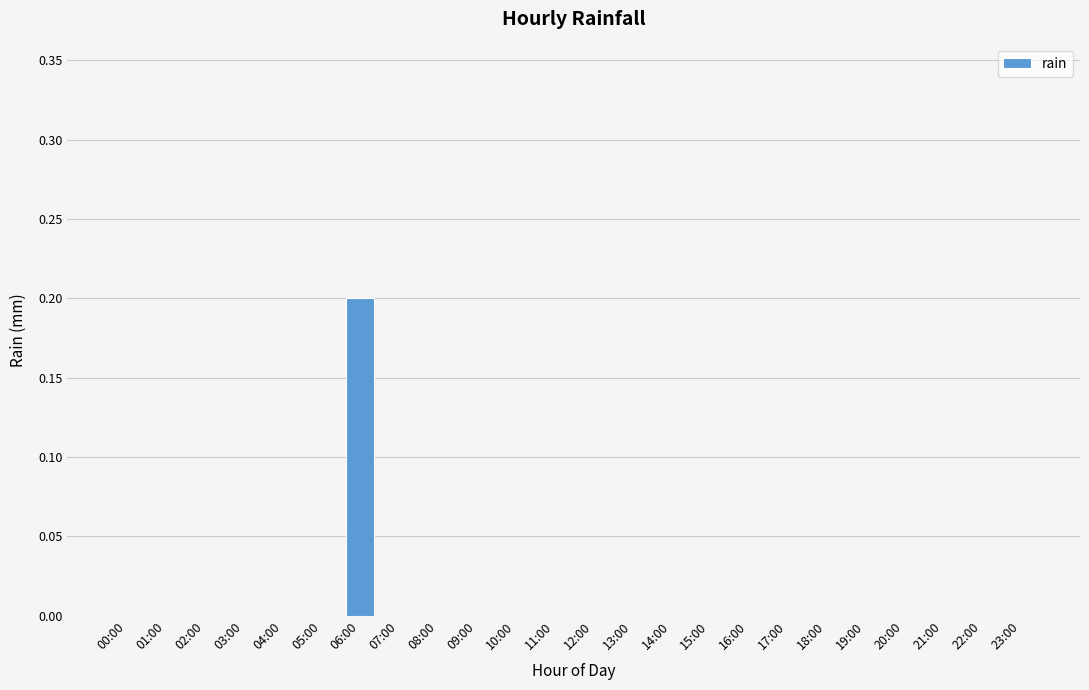

What is the greatest value displayed?

0.2